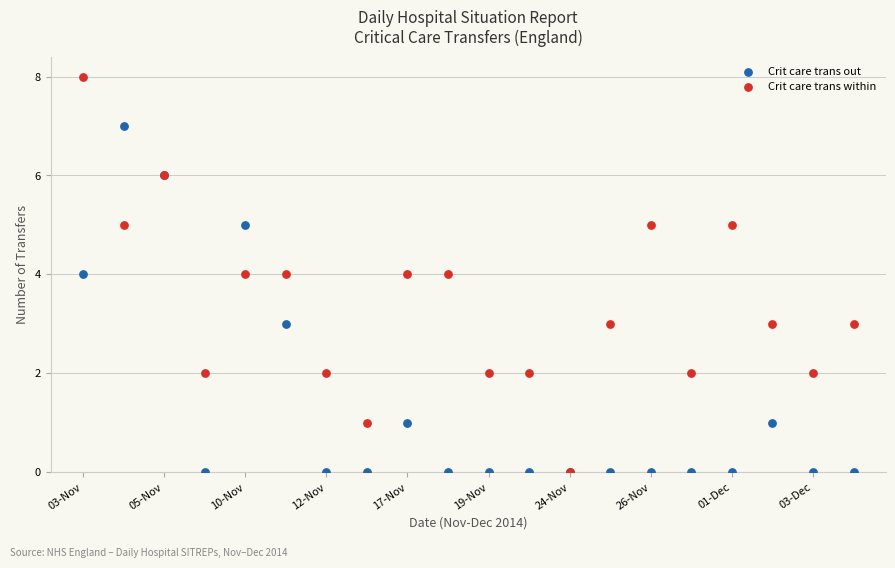

What are all the series names shown in the legend?

Crit care trans out, Crit care trans within